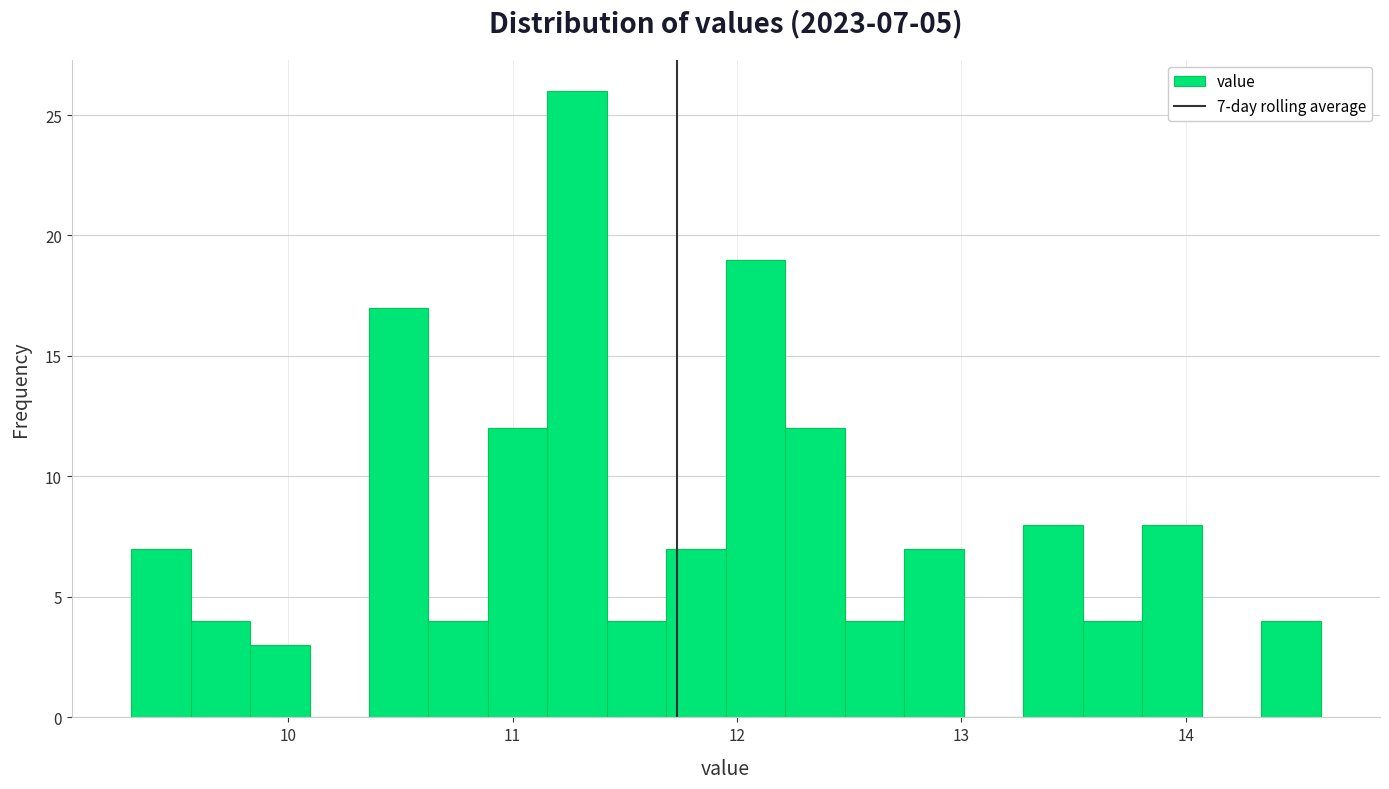

Around what value on the x-axis is the tallest bar? Give the approximate position of its centre, as read against the axis.

11.3